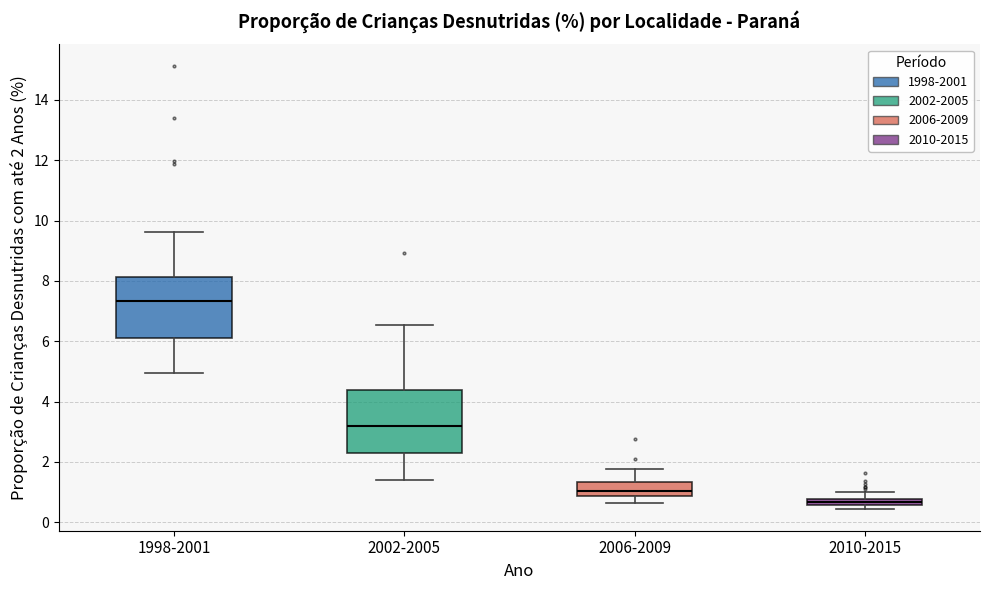

Which box has the lowest median line?

2010-2015